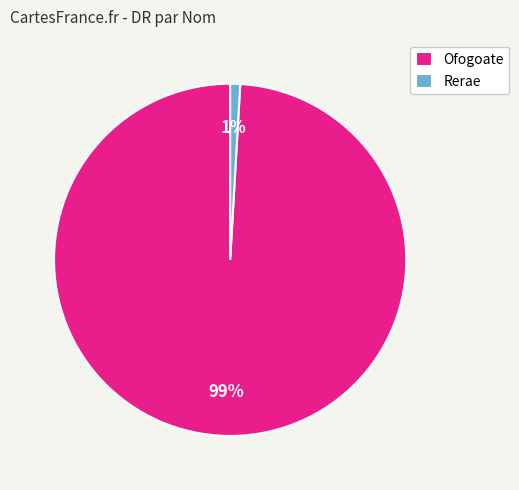

Count the number of slices in the pie.

2